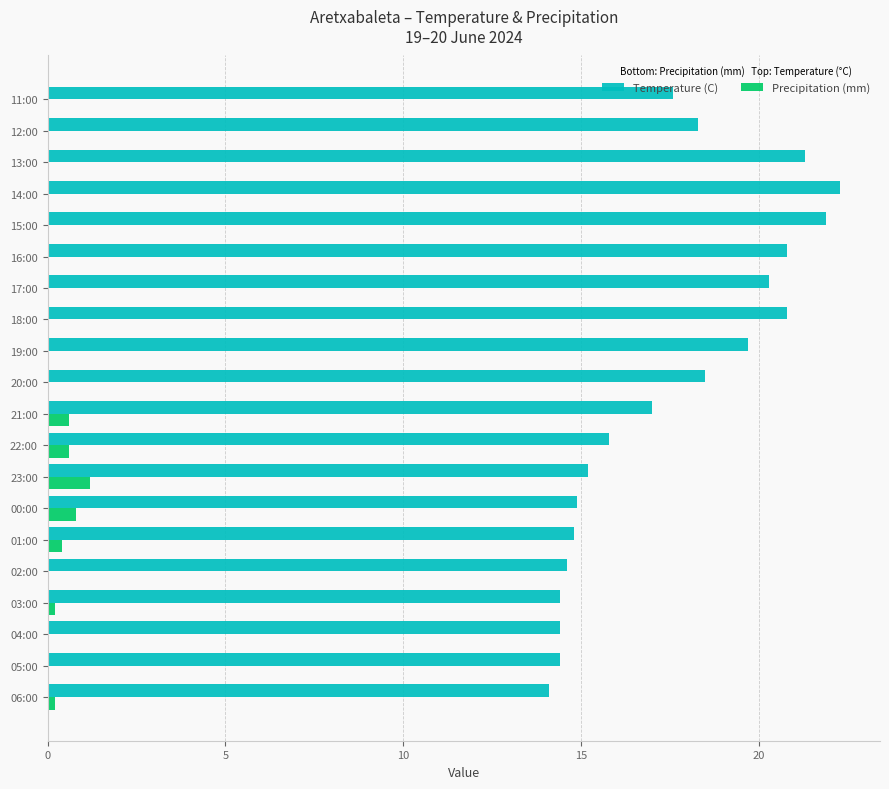

What is the maximum value shown in the chart?

22.3